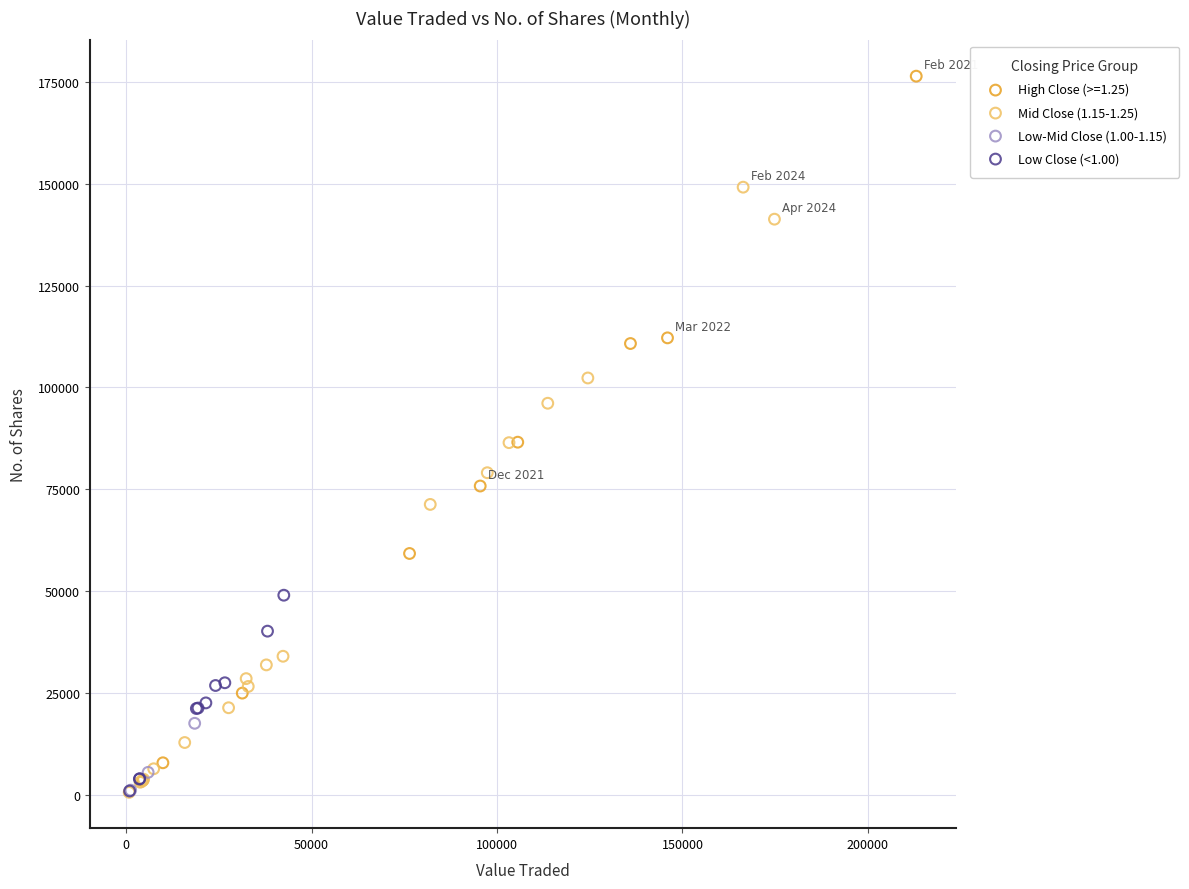

Which series reaches the maximum Y coordinate?

High Close (>=1.25)